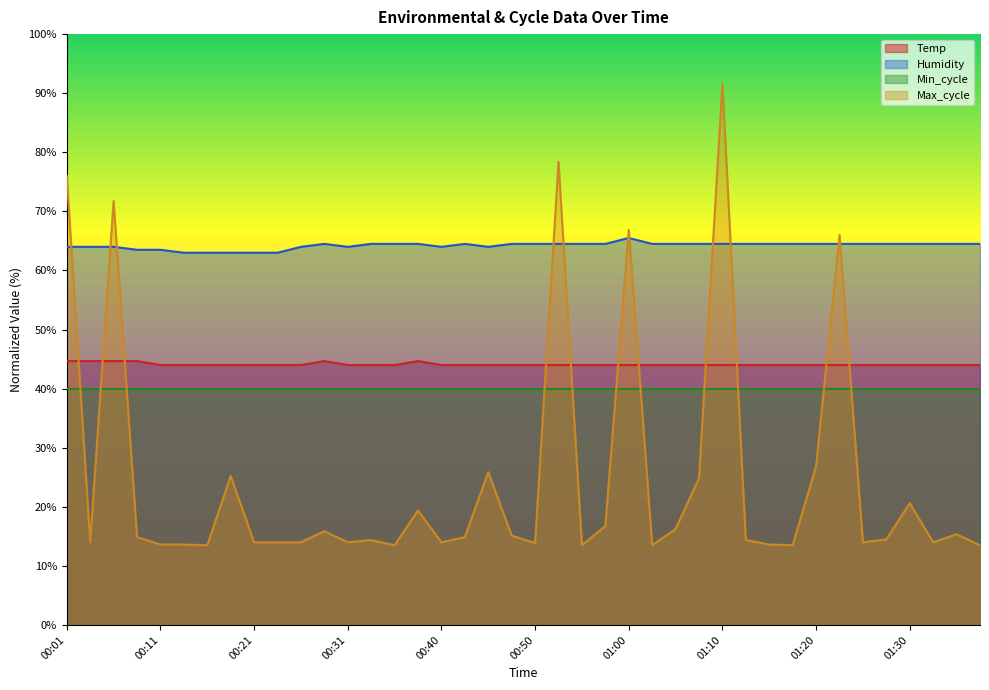

True or false: Max_cycle has more than 1 points higher than both neighbors.

True